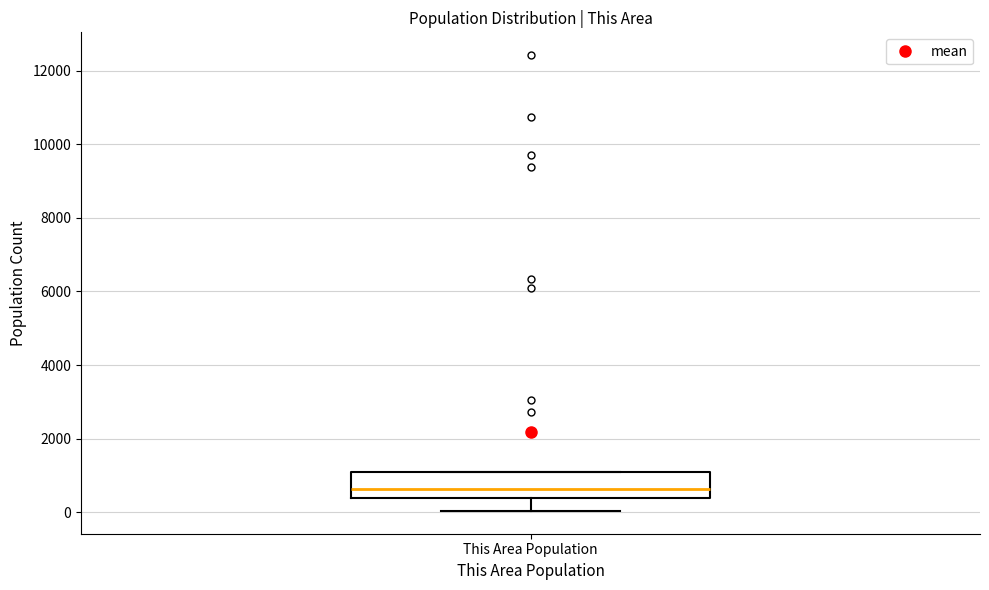

Read this box plot against the y-axis: the position of the median line, the range covered by the box, and the ends of both whiskers. The values are not printed on the chart, so give them approximately, as read against the axis.

median 600, box 400 to 1000, whiskers 0 to 1000